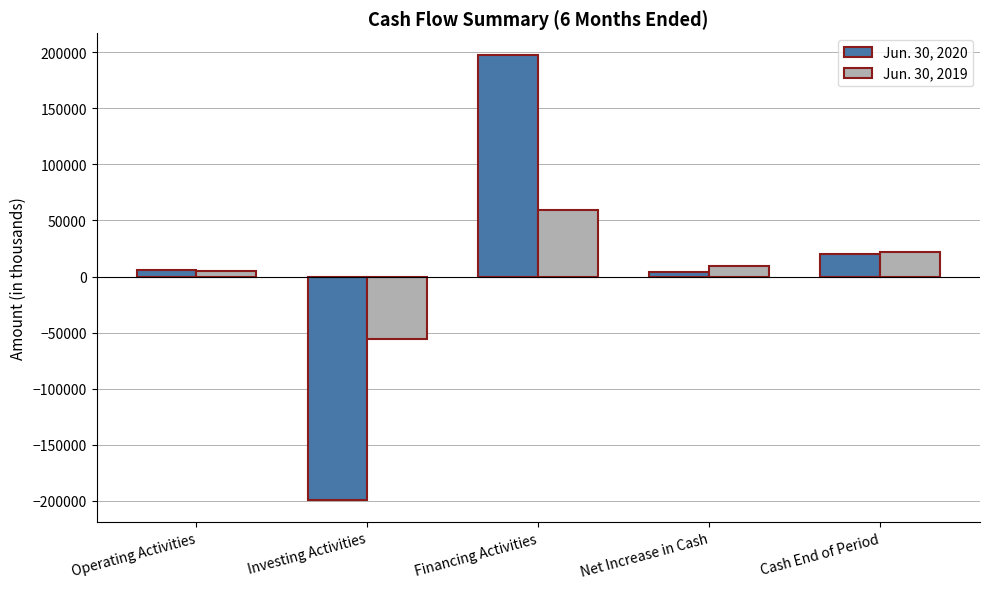

What is the total value across all series at Financing Activities?

256771